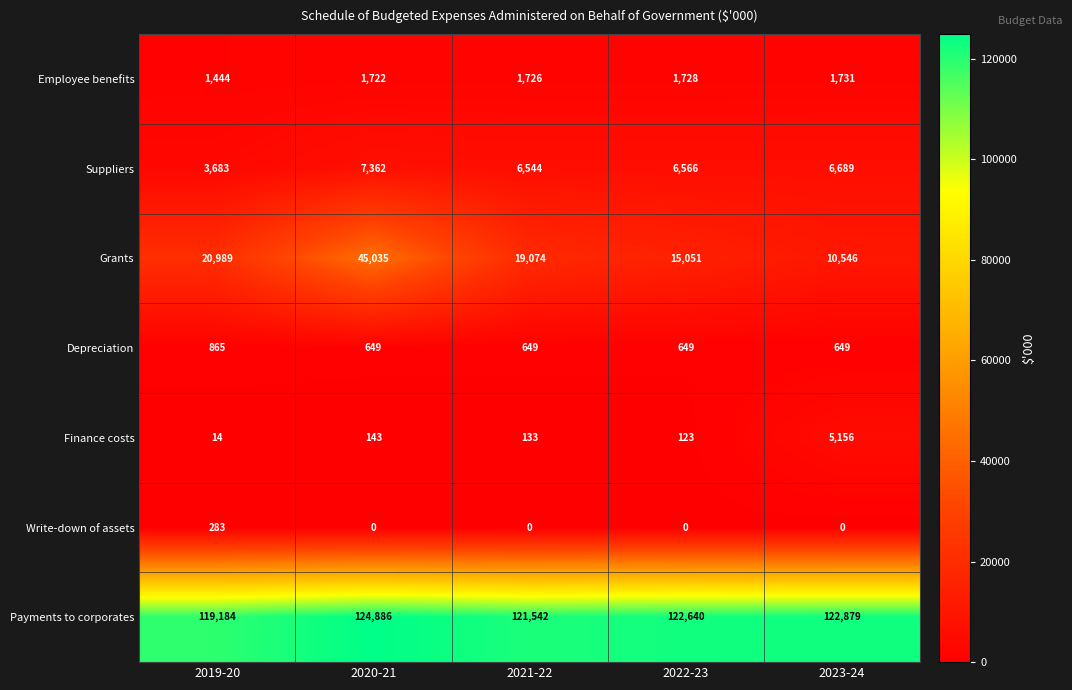

At which label is Employee benefits closest to 1587?

2020-21